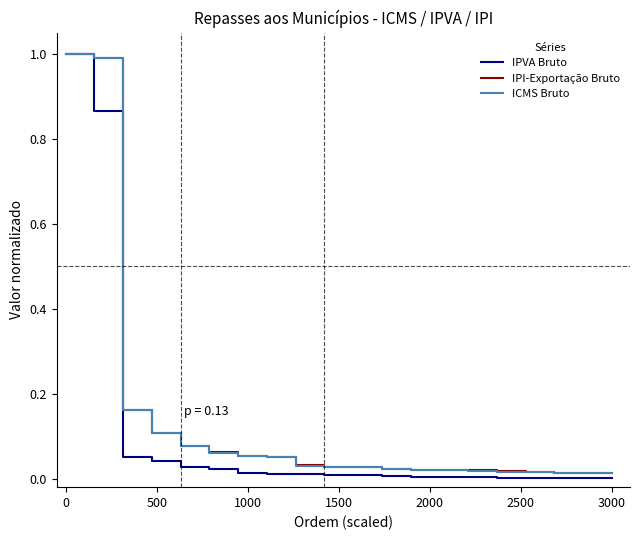

At how many categories does at least one series exceed 0?

20